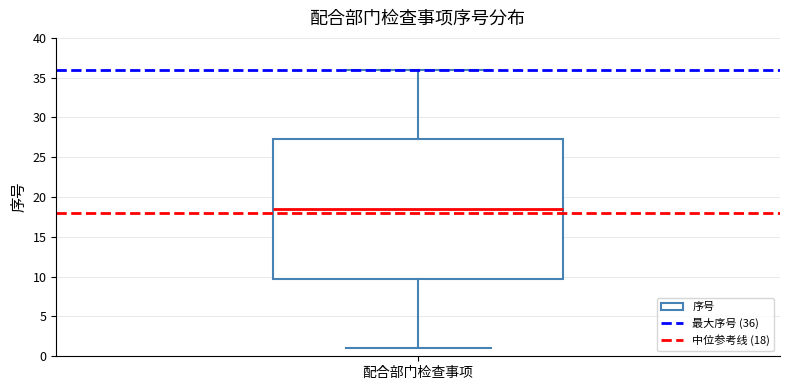

Where does the upper whisker of the box for 配合部门检查事项 end on the y-axis? The values are not printed on the chart, so give them approximately, as read against the axis.

36.0